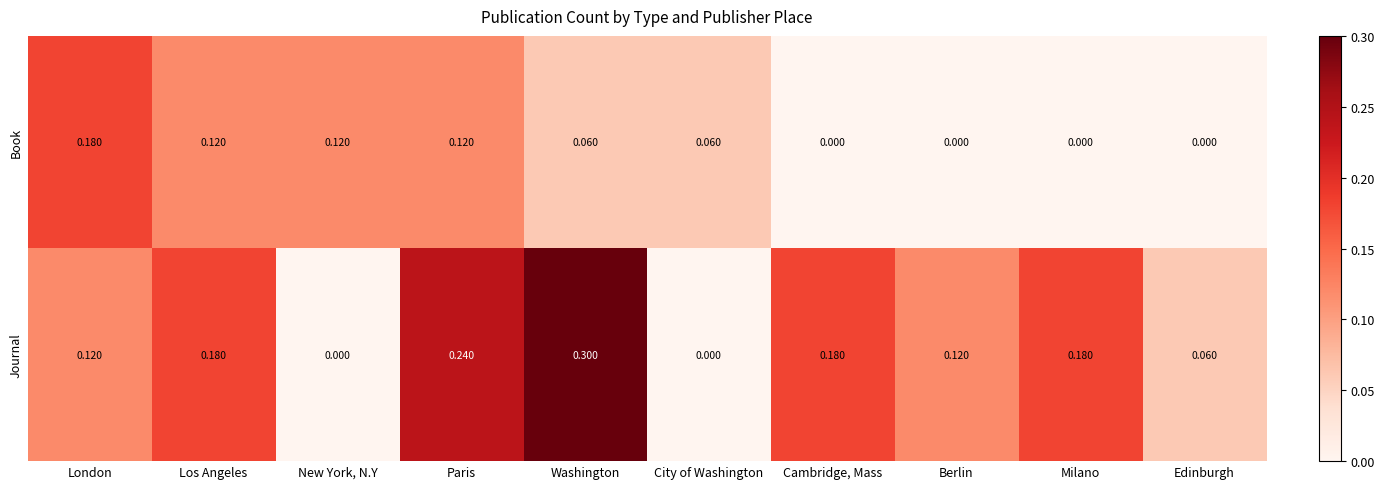

Is the value of Journal at Los Angeles greater than the value of Book at New York, N.Y?

Yes